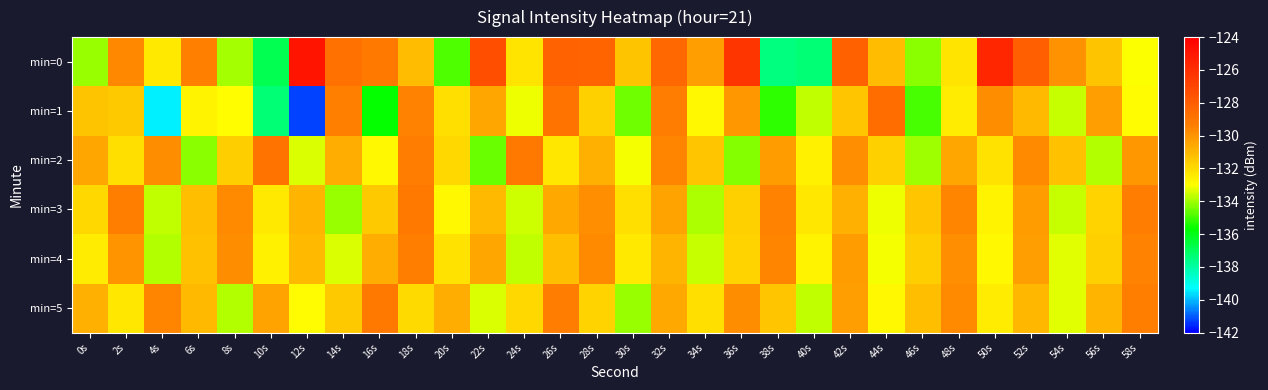

Which category has the highest value across all series?

12s